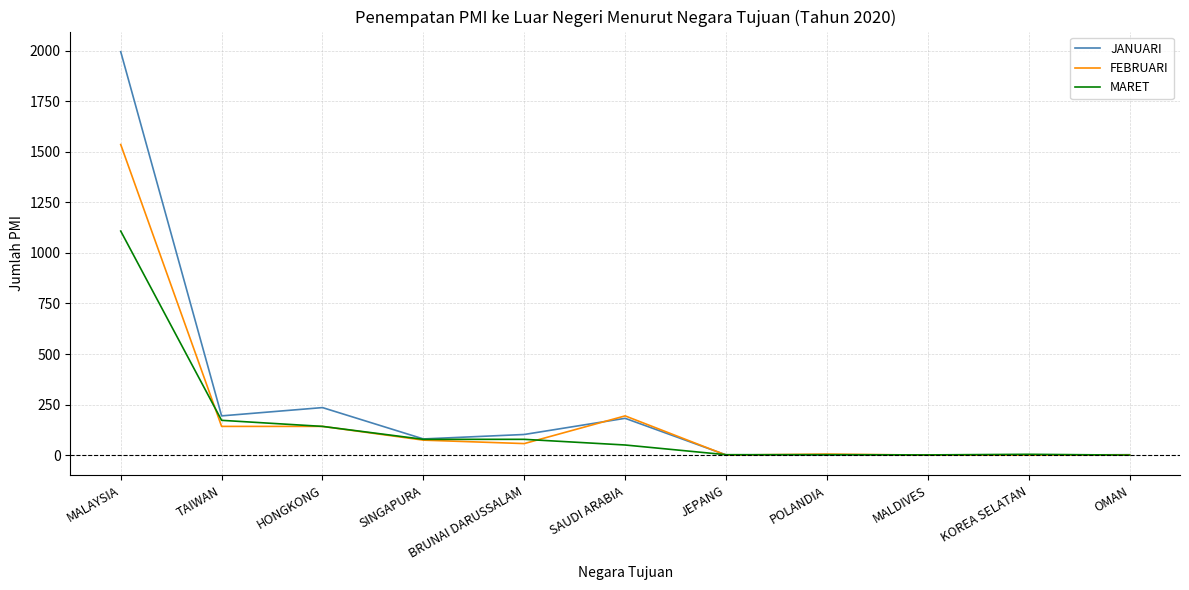

At which category is the sum across all series the highest?

MALAYSIA